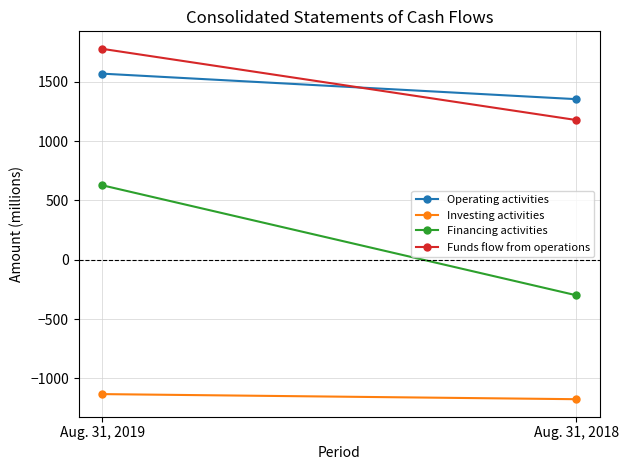

Reading left to right, list all the values displayed in this chart.

Operating activities: 1568	1353
Investing activities: -1133	-1176
Financing activities: 627	-300
Funds flow from operations: 1777	1177